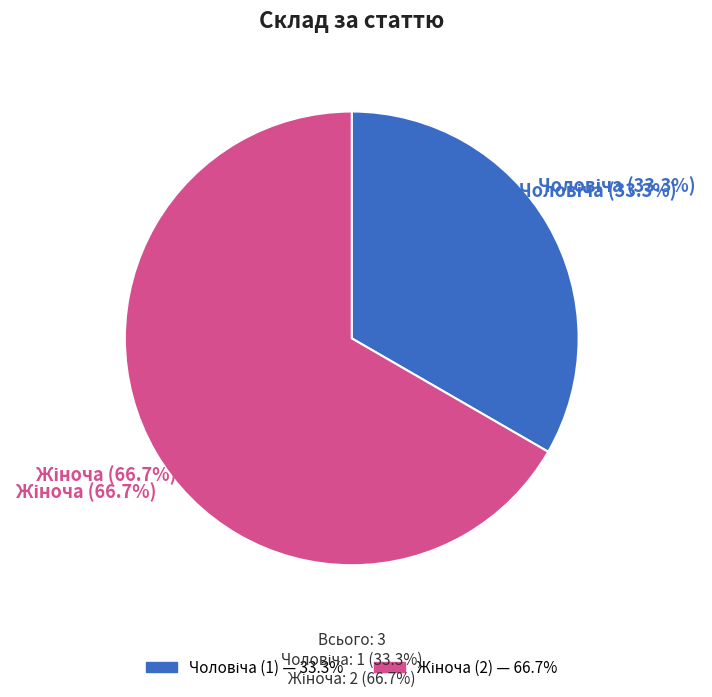

What percentage is the Жіноча slice, to the nearest percent?

67%